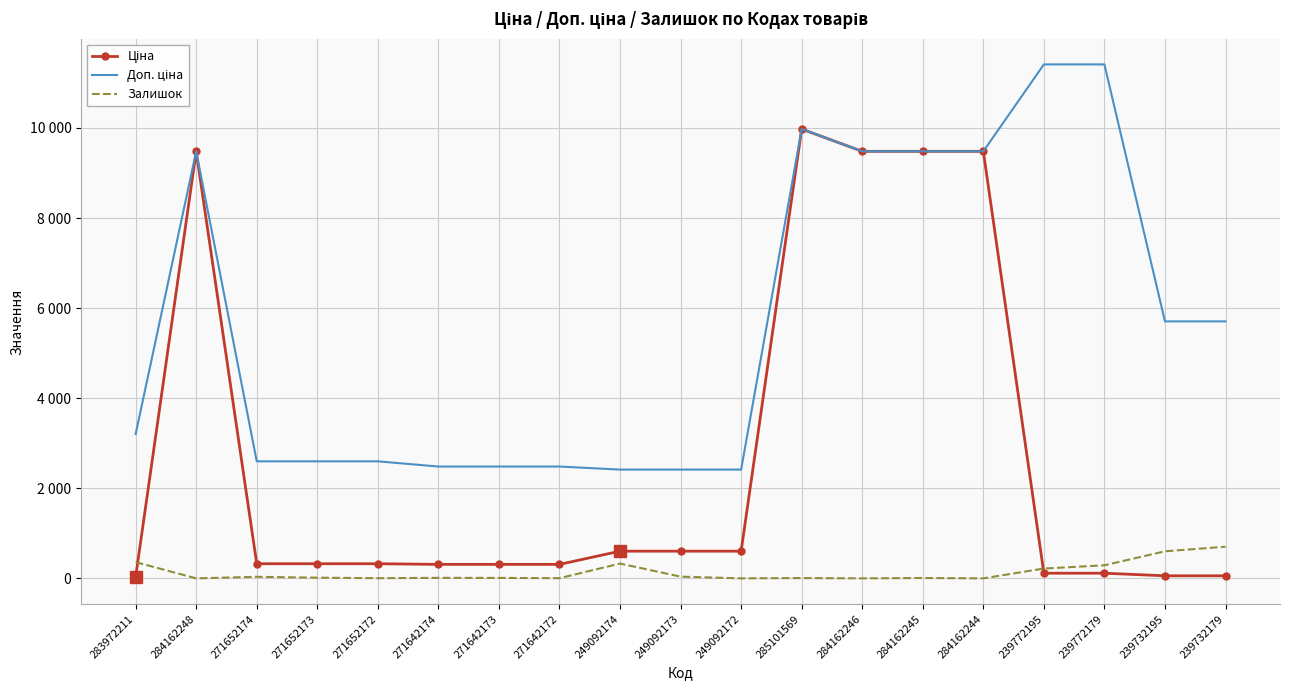

What is the value of the Залишок point at the 14th from the left?

8.0